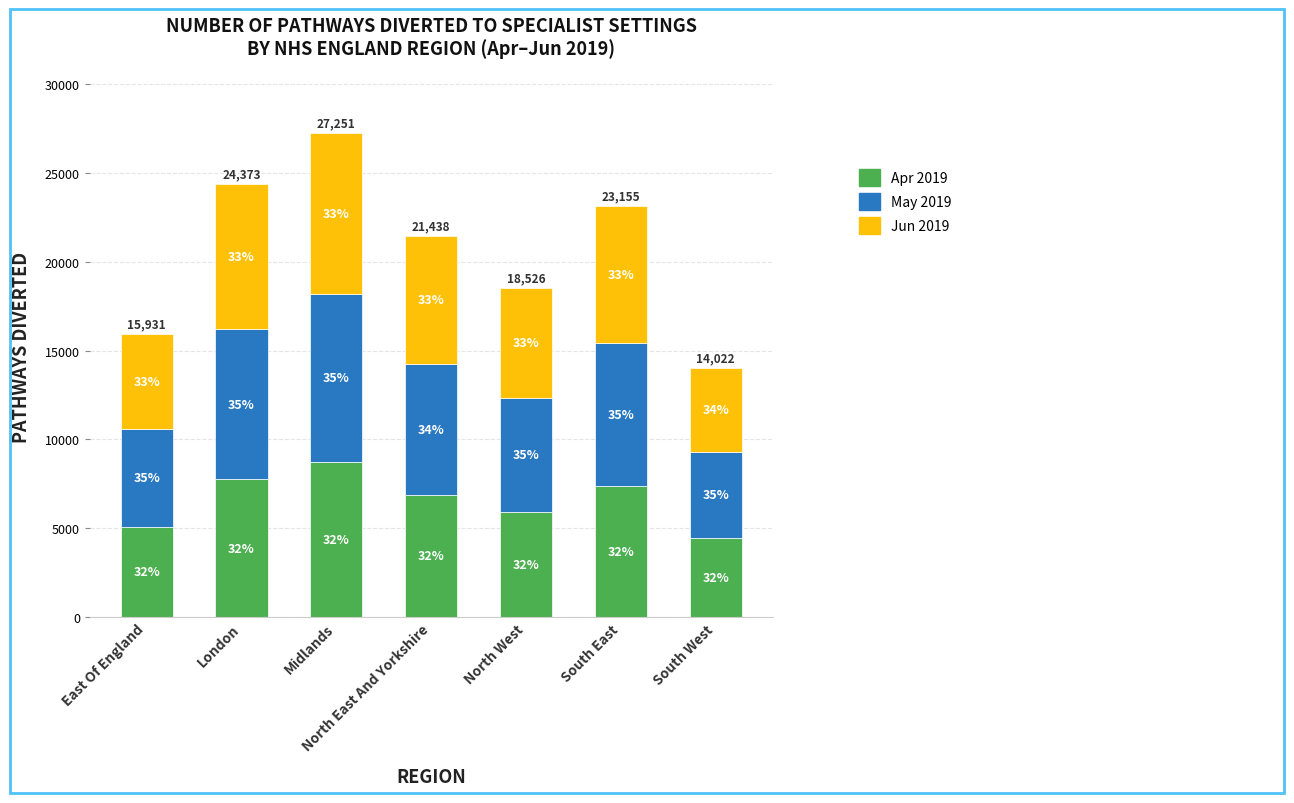

How many bars are there in total?

7